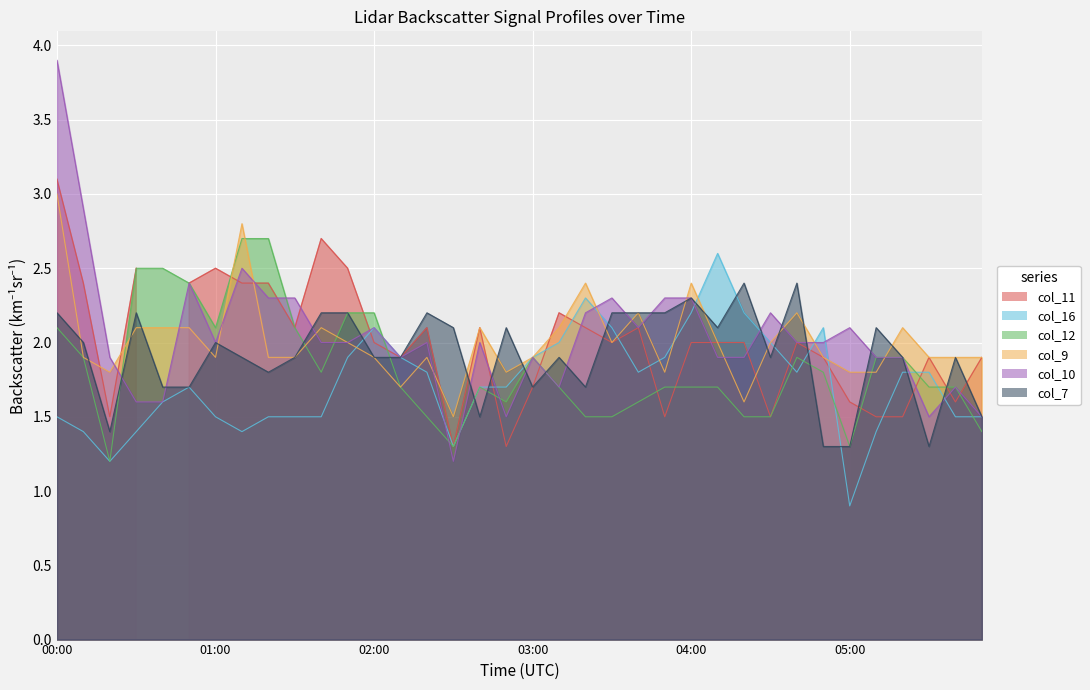

True or false: col_16 and col_9 cross at least once.

True